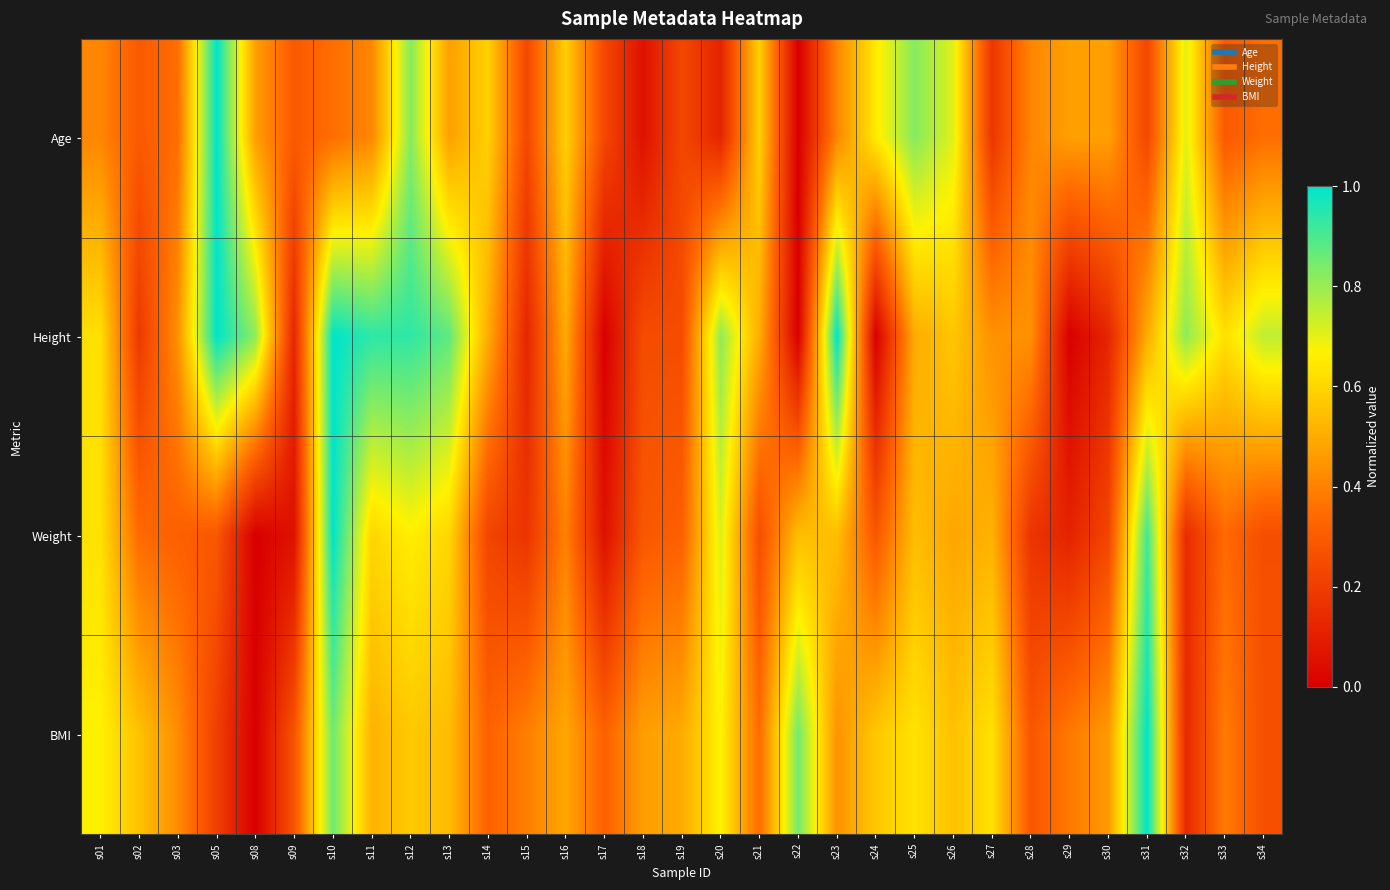

At which category is the sum across all series the highest?

s10